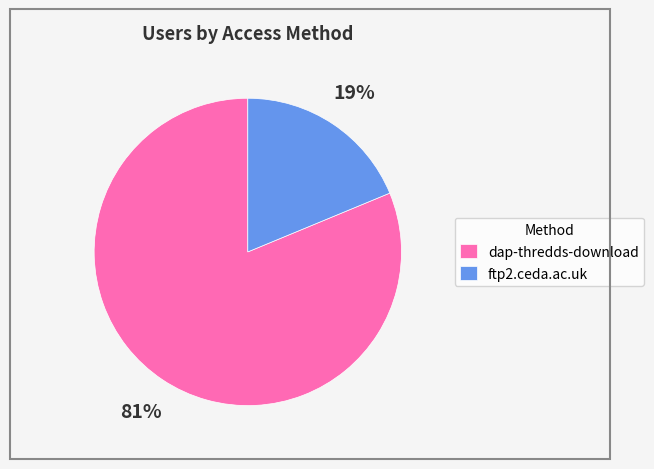

Rank the categories by value from lowest to highest.

ftp2.ceda.ac.uk, dap-thredds-download